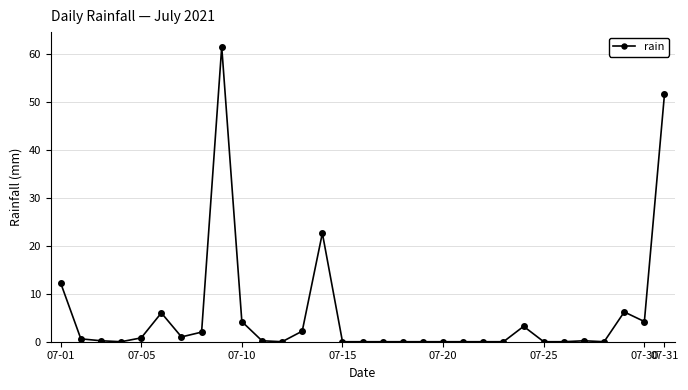

Count the number of categories in the chart.

31